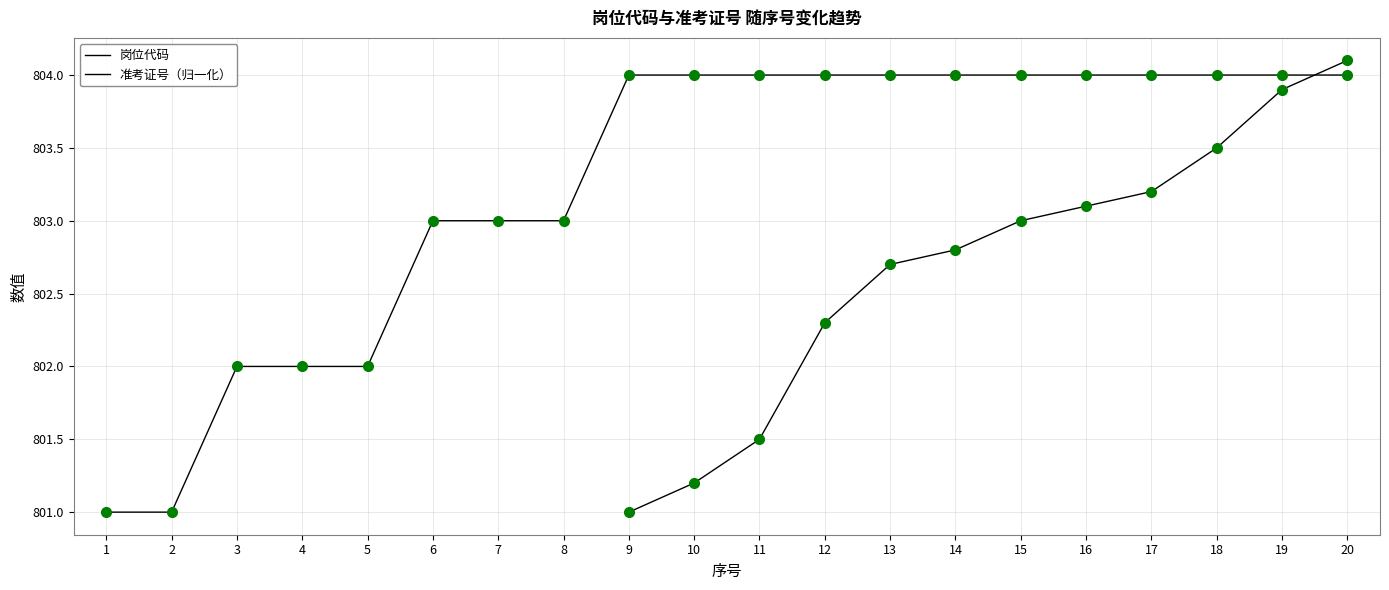

What is the difference between the second highest and second lowest values?

3